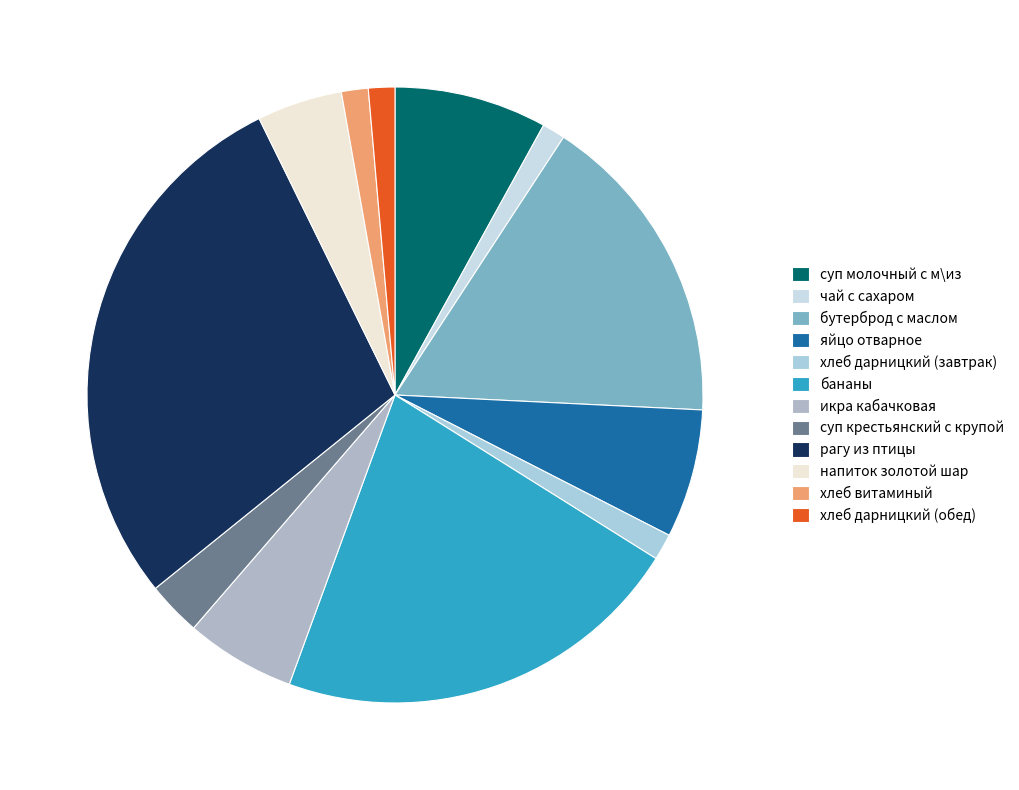

What percentage is the напиток золотой шар slice, to the nearest percent?

4%